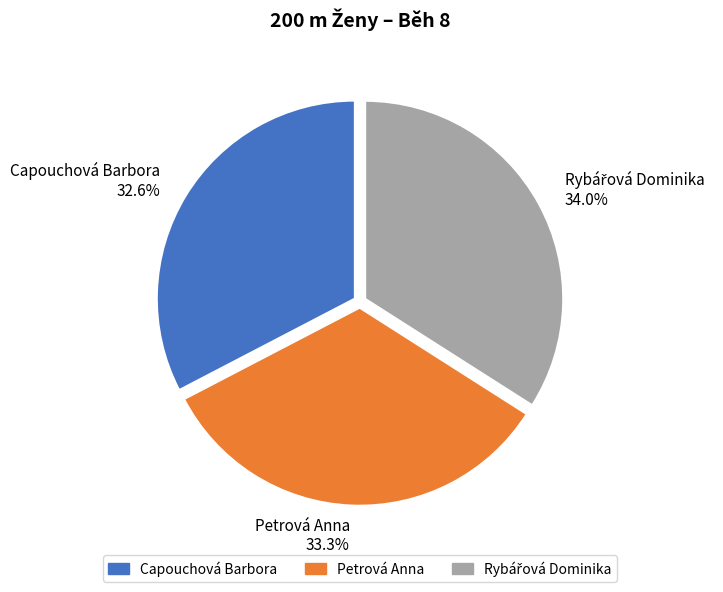

Rank the categories by value from highest to lowest.

Rybářová Dominika, Petrová Anna, Capouchová Barbora